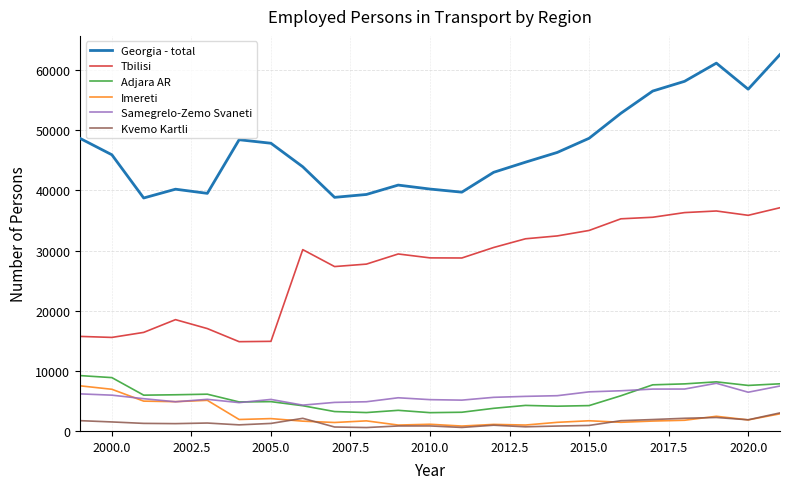

What is the difference between the maximum and minimum values in the Tbilisi series?

22275.0